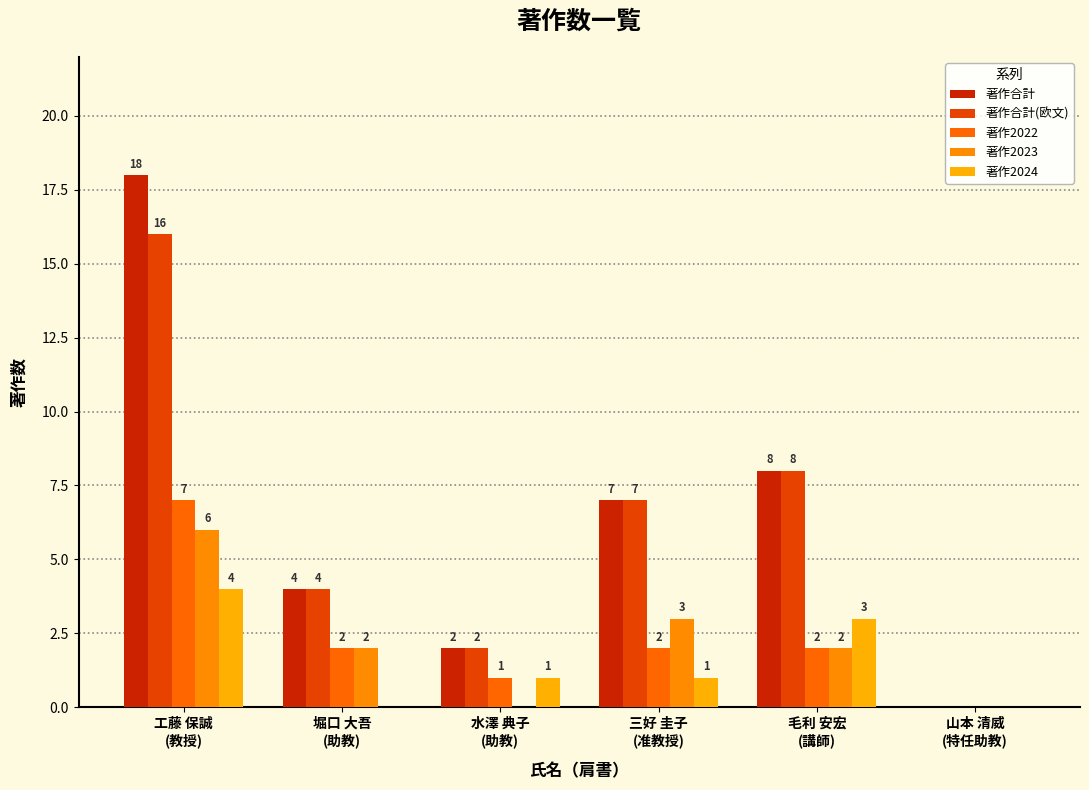

Which label corresponds to the largest value in the chart?

工藤 保誠
(教授)